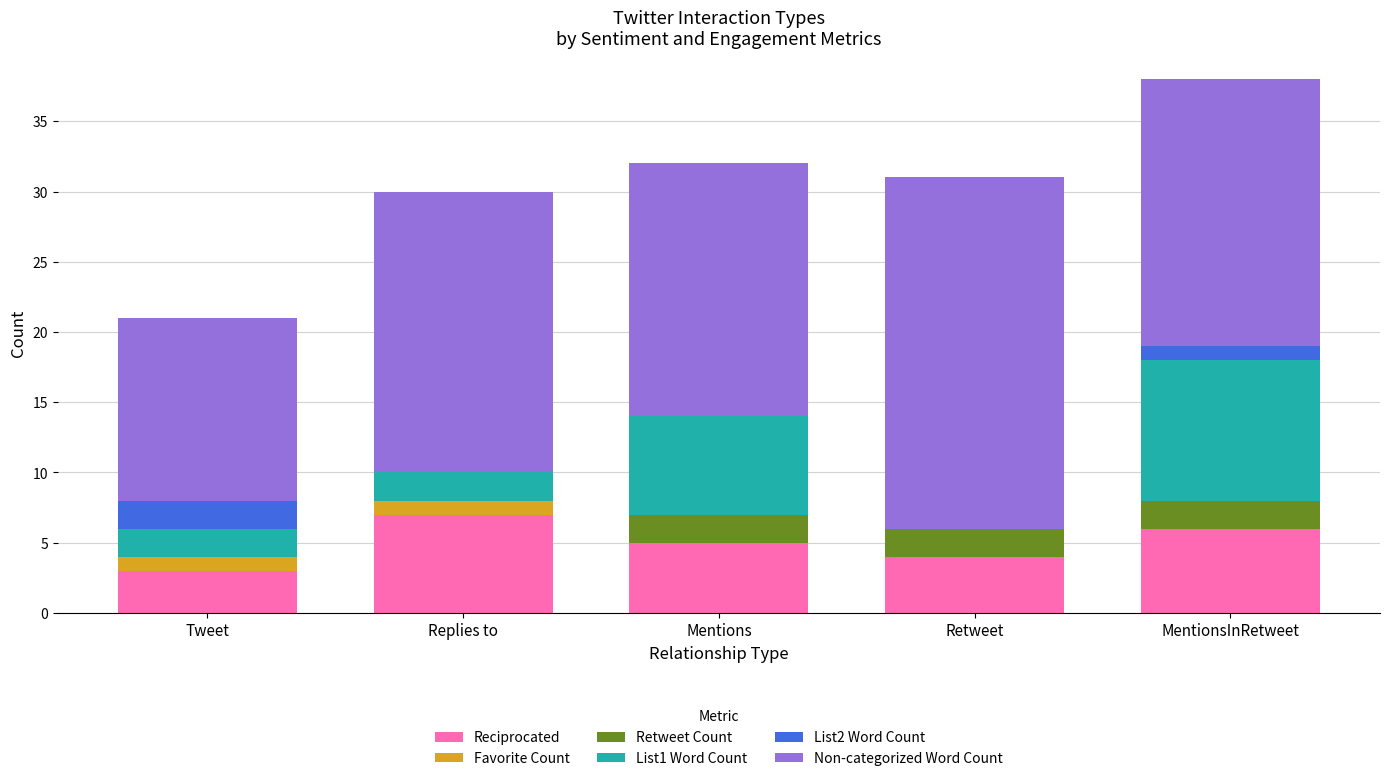

At which label does Reciprocated reach its peak?

Replies to